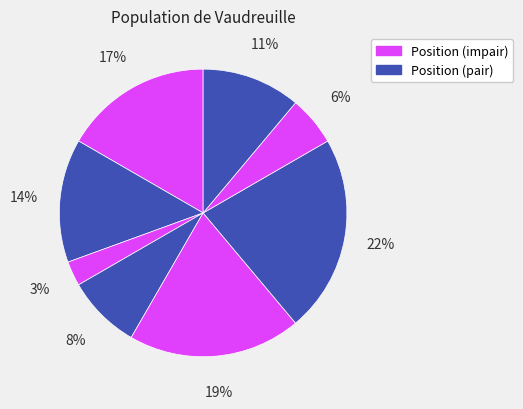

How many segments does this pie chart have?

8